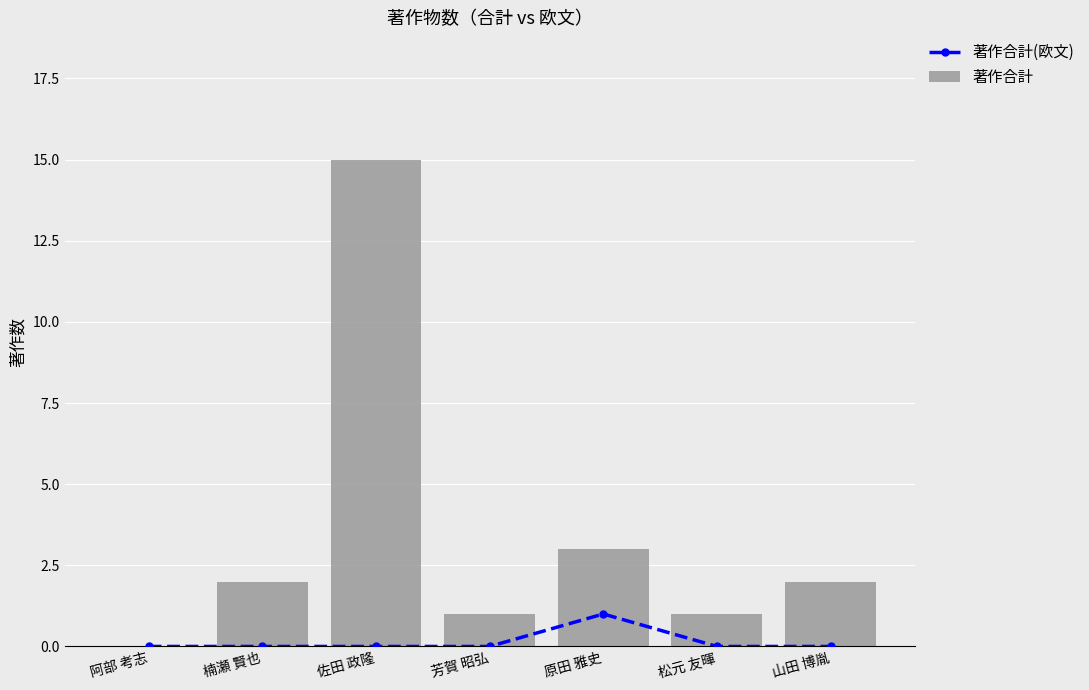

The value of 著作合計 at 佐田 政隆 is 25. True or false?

False